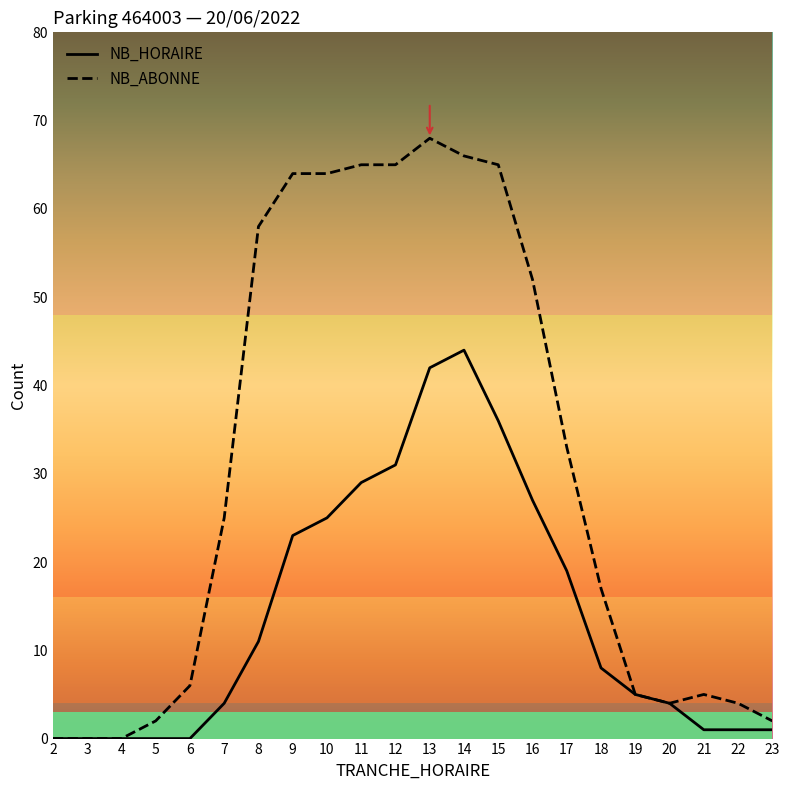

What is the average value of the NB_ABONNE series?

30